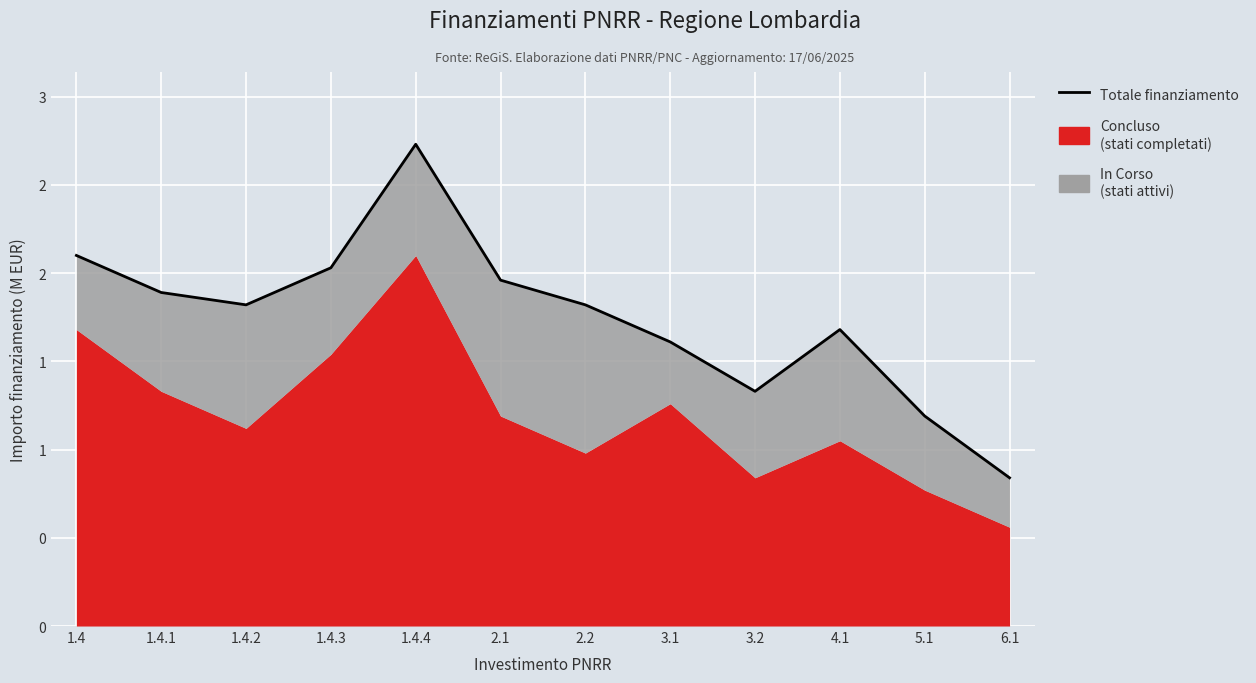

At which category does the chart reach its peak across all series?

1.4.4